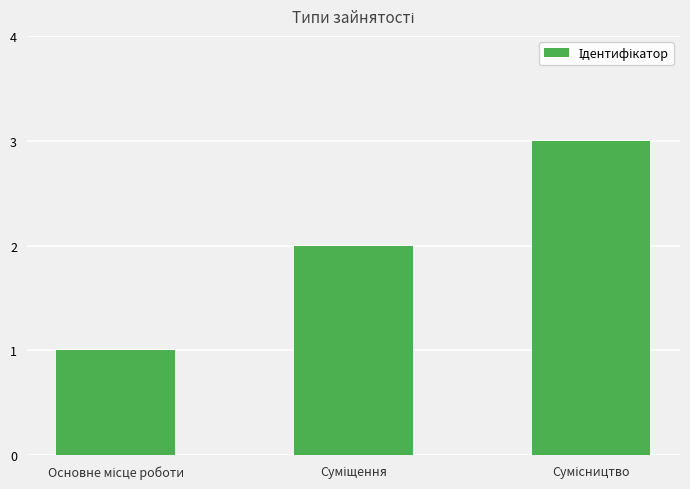

What is the sum of all values?

6